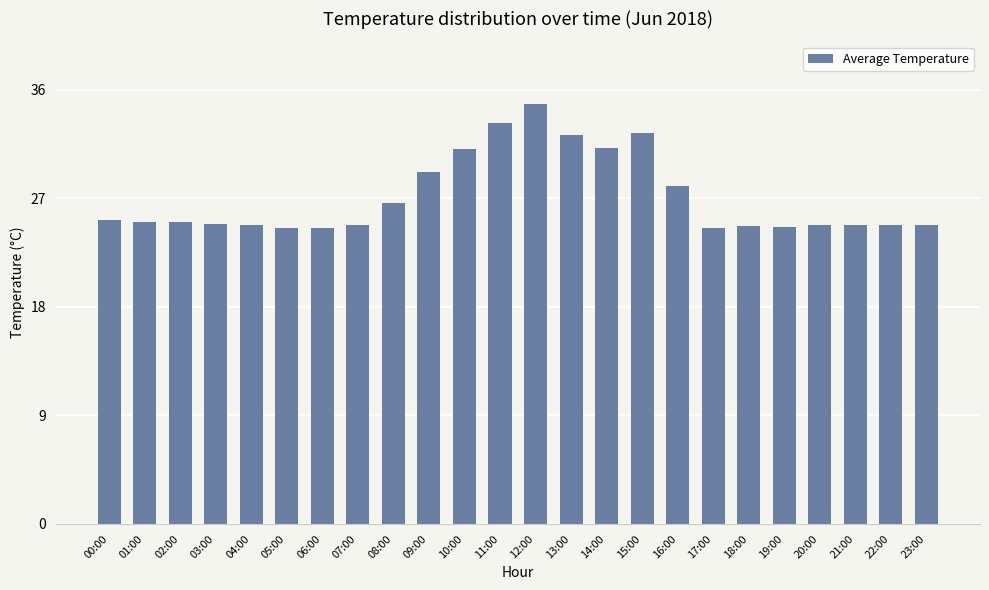

Which has a higher value, 15:00 or 01:00?

15:00